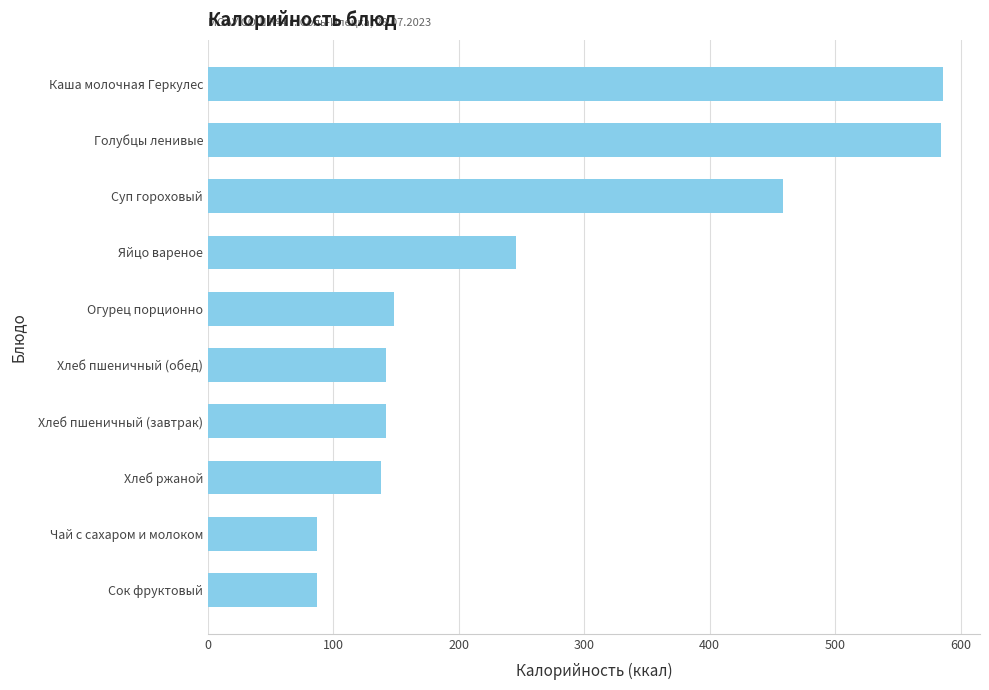

Between Каша молочная Геркулес and Чай с сахаром и молоком, which is larger?

Каша молочная Геркулес